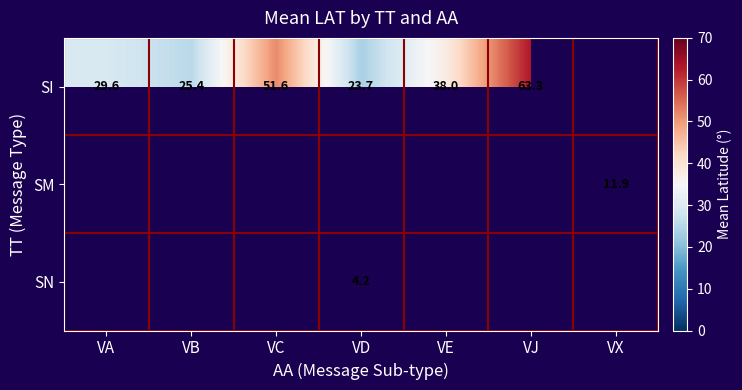

The value of SI at VD is 8.8. True or false?

False